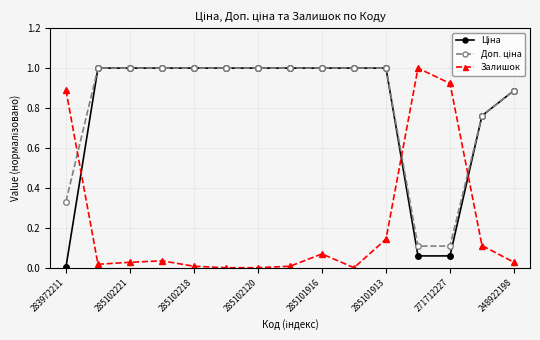

What is the greatest value displayed?

1.0